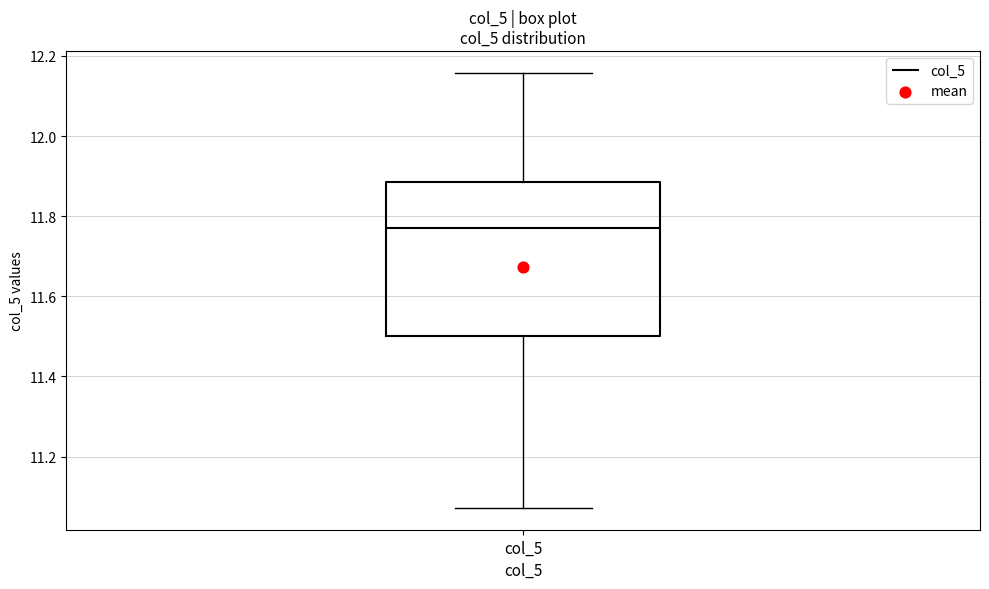

Transcribe this box plot: give where the median line is, the range the box spans, and where the two whiskers end, as read against the y-axis. The values are not printed on the chart, so give them approximately, as read against the axis.

median 11.76, box 11.50 to 11.88, whiskers 11.08 to 12.16